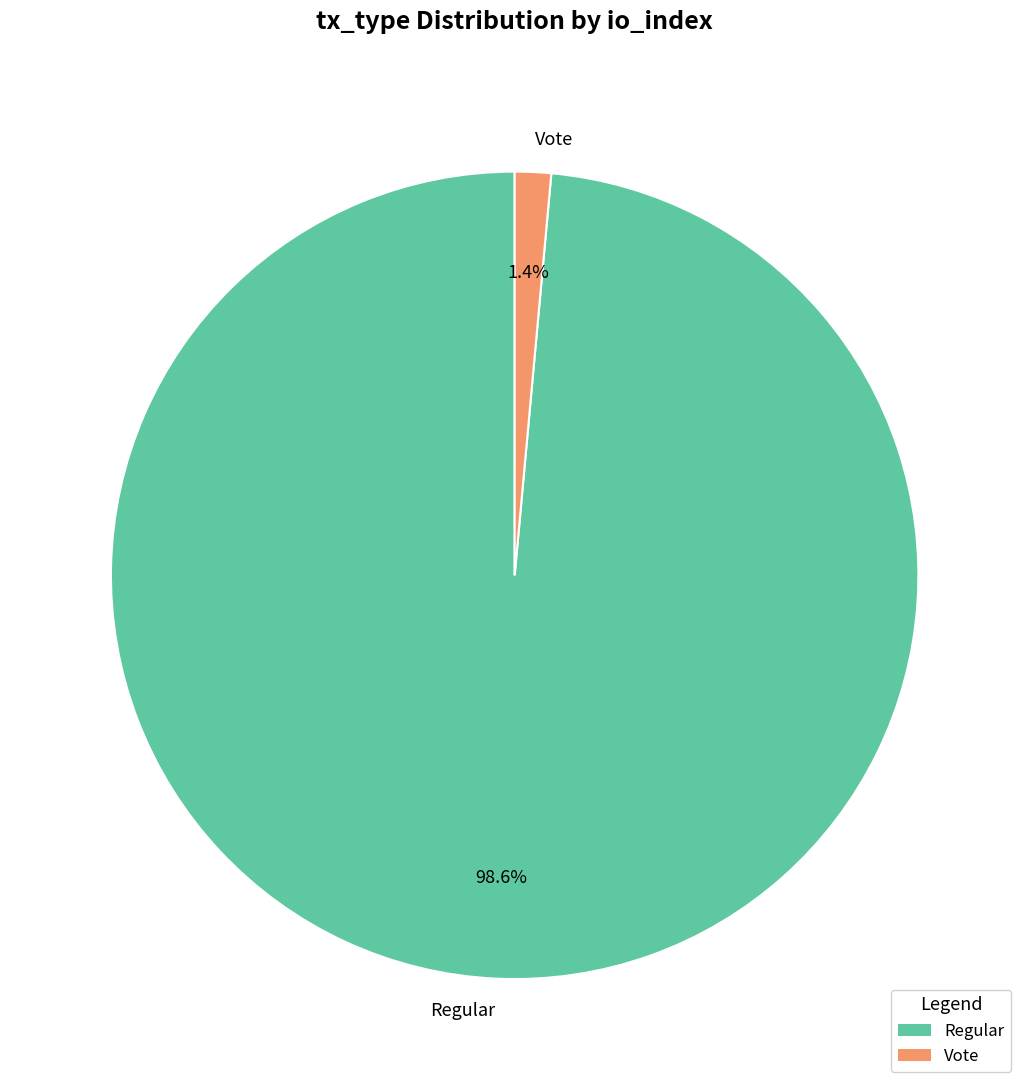

How many slices are in this pie chart?

2